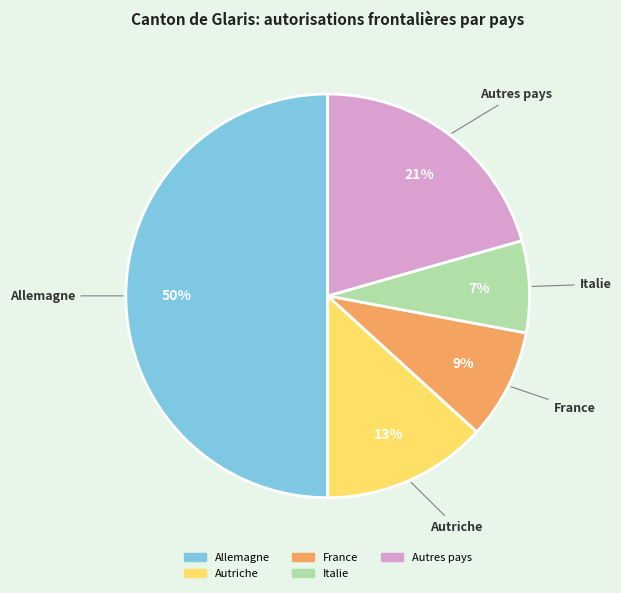

Rank the categories by value from highest to lowest.

Allemagne, Autres pays, Autriche, France, Italie